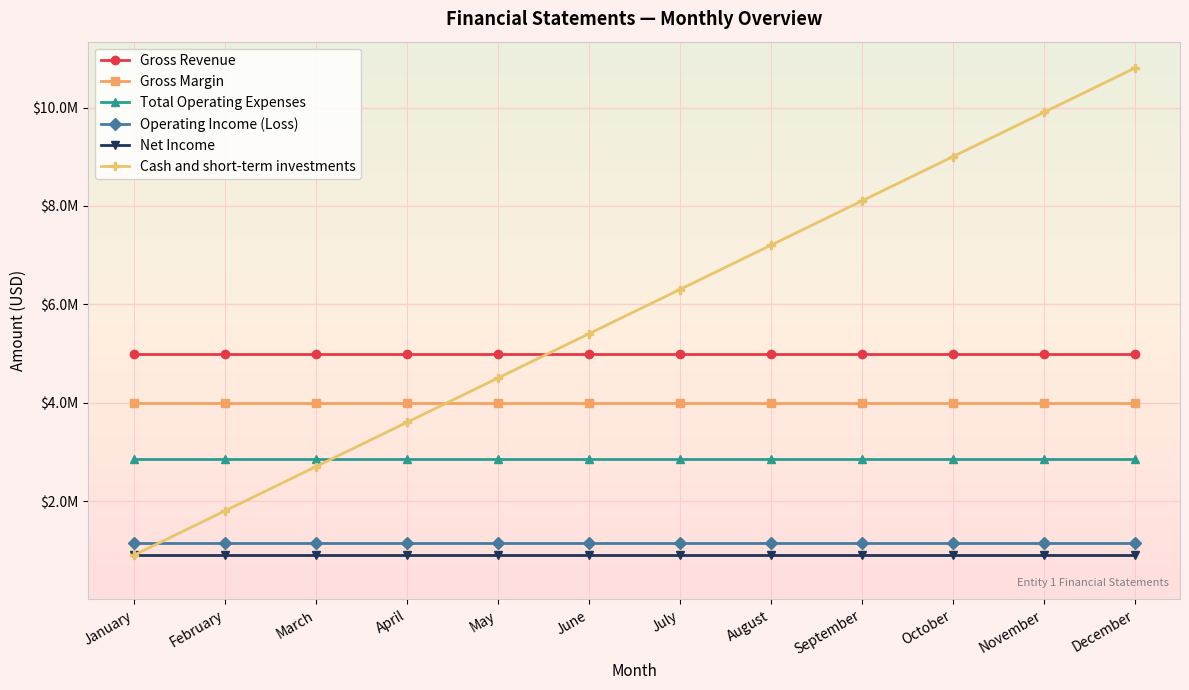

Reading left to right, what are all the values shown in this chart?

Gross Revenue: 5000000	5000000	5000000	5000000	5000000	5000000	5000000	5000000	5000000	5000000	5000000	5000000
Gross Margin: 4000000	4000000	4000000	4000000	4000000	4000000	4000000	4000000	4000000	4000000	4000000	4000000
Total Operating Expenses: 2850000	2850000	2850000	2850000	2850000	2850000	2850000	2850000	2850000	2850000	2850000	2850000
Operating Income (Loss): 1150000	1150000	1150000	1150000	1150000	1150000	1150000	1150000	1150000	1150000	1150000	1150000
Net Income: 900000	900000	900000	900000	900000	900000	900000	900000	900000	900000	900000	900000
Cash and short-term investments: 900000	1800000	2700000	3600000	4500000	5400000	6300000	7200000	8100000	9000000	9900000	10800000